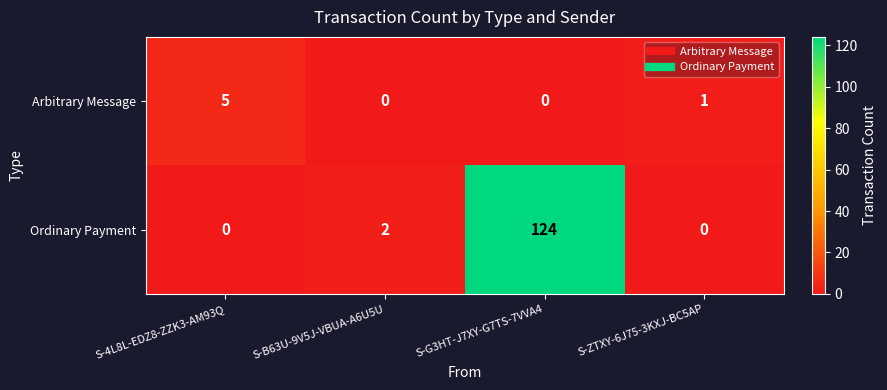

Between S-G3HT-J7XY-G7TS-7VVA4 and S-ZTXY-6J75-3KXJ-BC5AP, which series saw the biggest shift?

Ordinary Payment